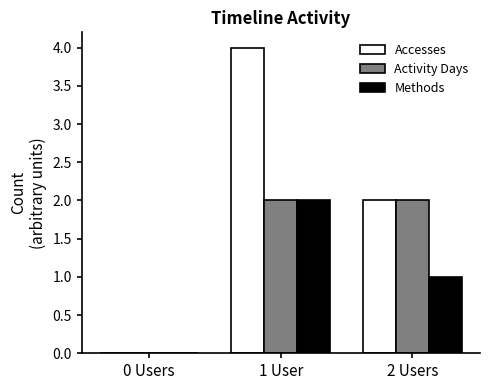

Are the bars grouped side by side (vs. stacked)?

Yes